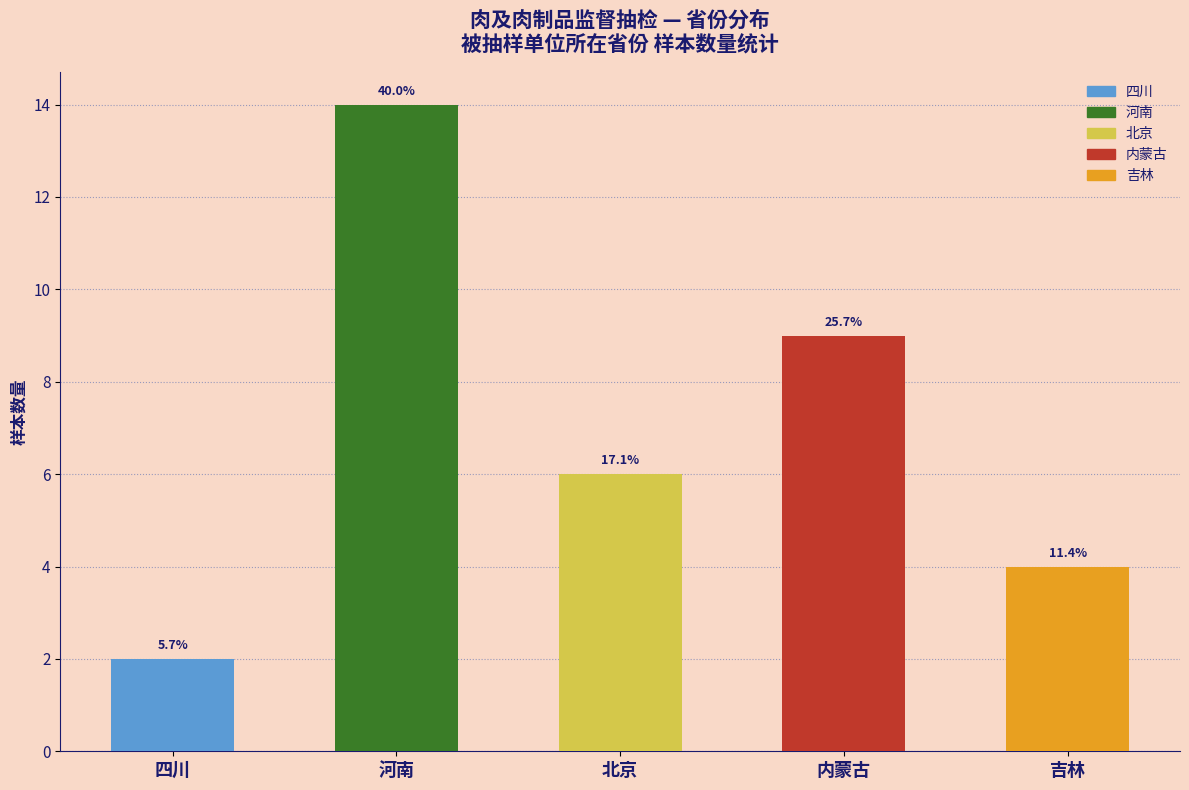

Does the chart contain any negative values?

No